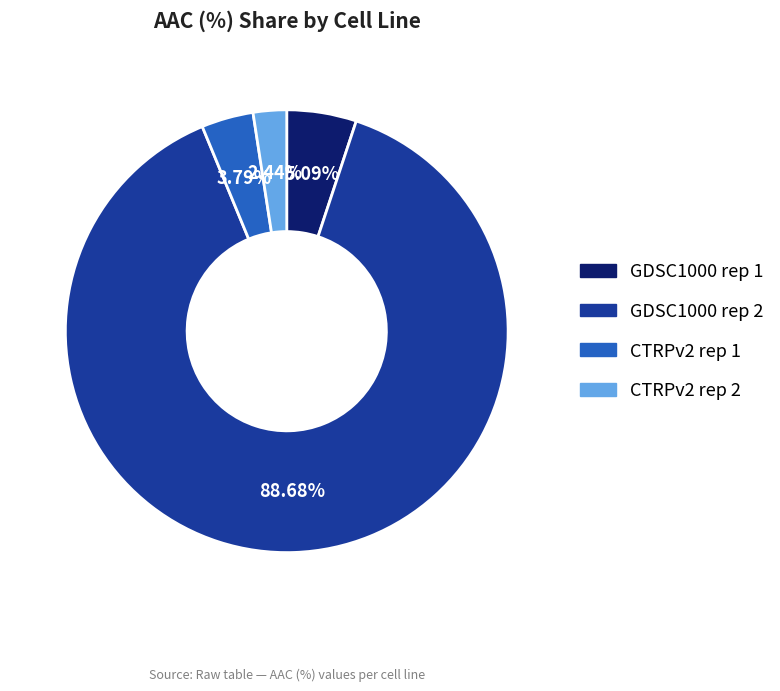

The GDSC1000 rep 1 slice represents 5% of the pie. True or false?

True